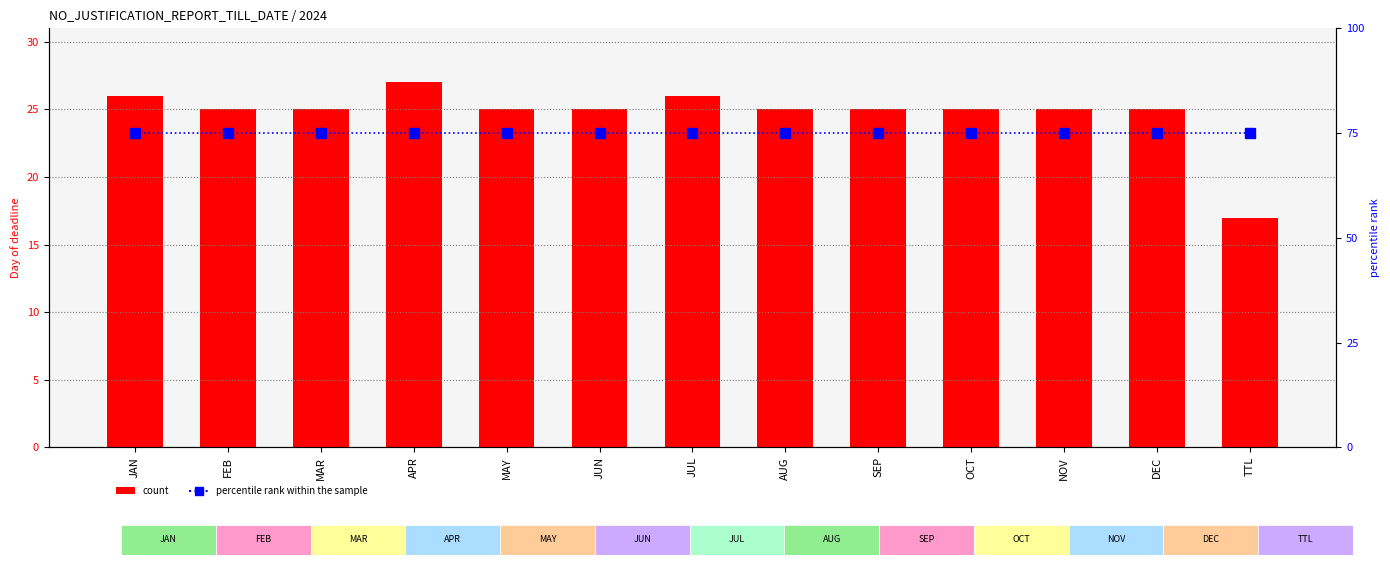

What is the label of the 13th bar from the right?

JAN